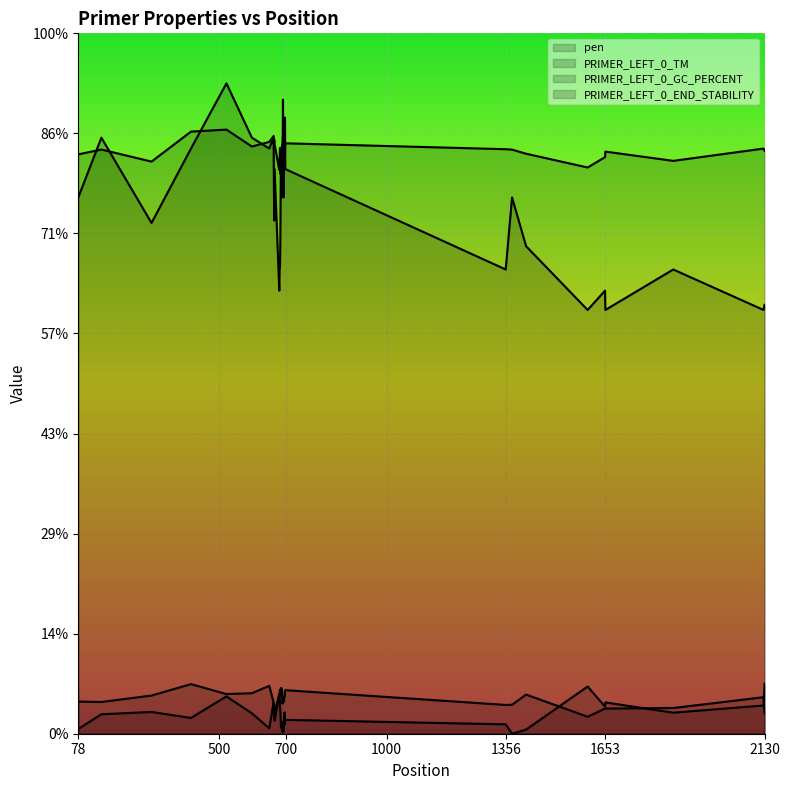

Where is the first local minimum for PRIMER_LEFT_0_TM (line)?

700